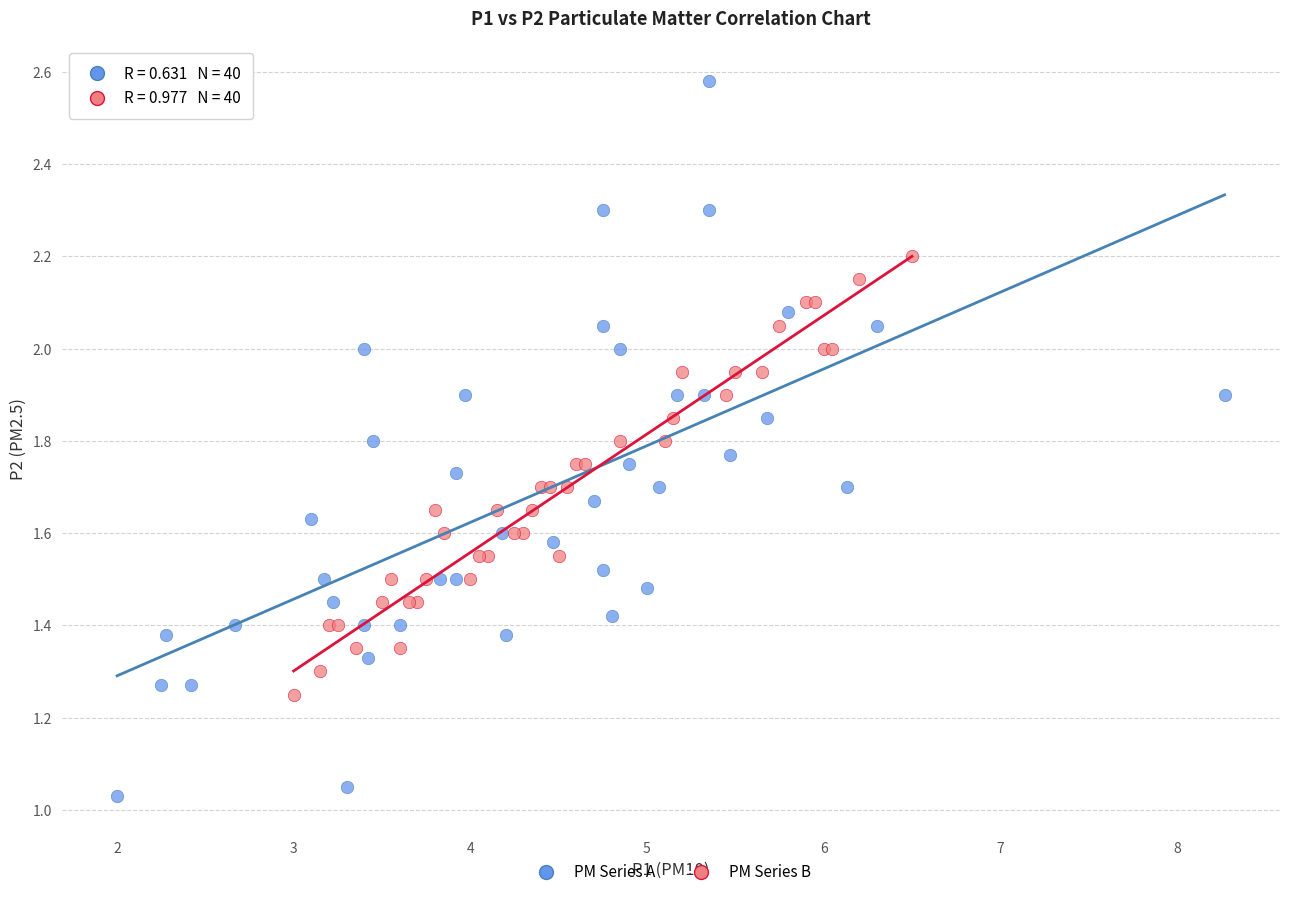

Which series reaches the minimum Y coordinate?

PM Series A